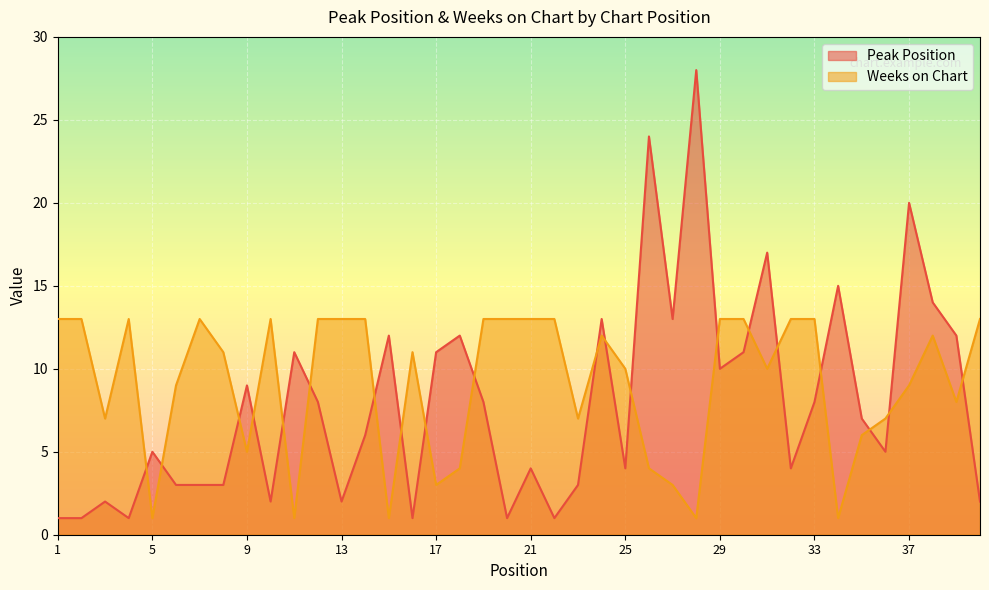

True or false: Weeks on Chart and Peak Position intersect in this chart.

True